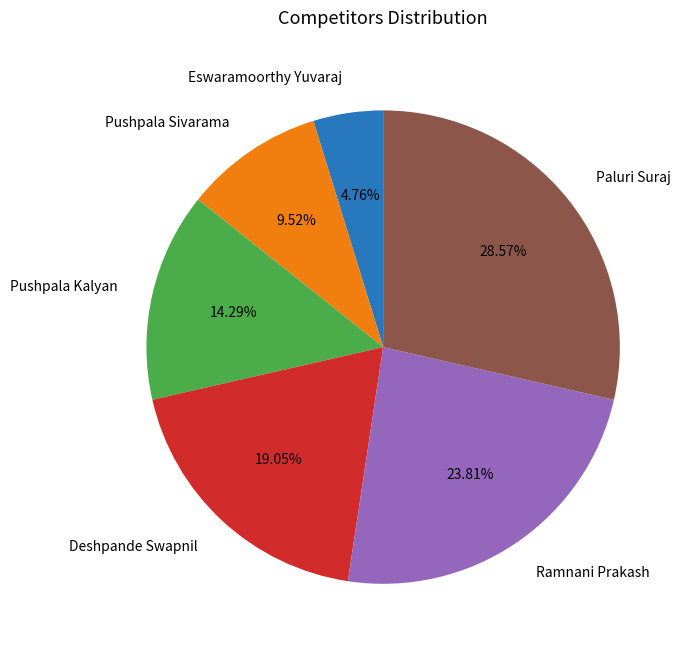

Which category has the biggest portion of the pie?

Paluri Suraj